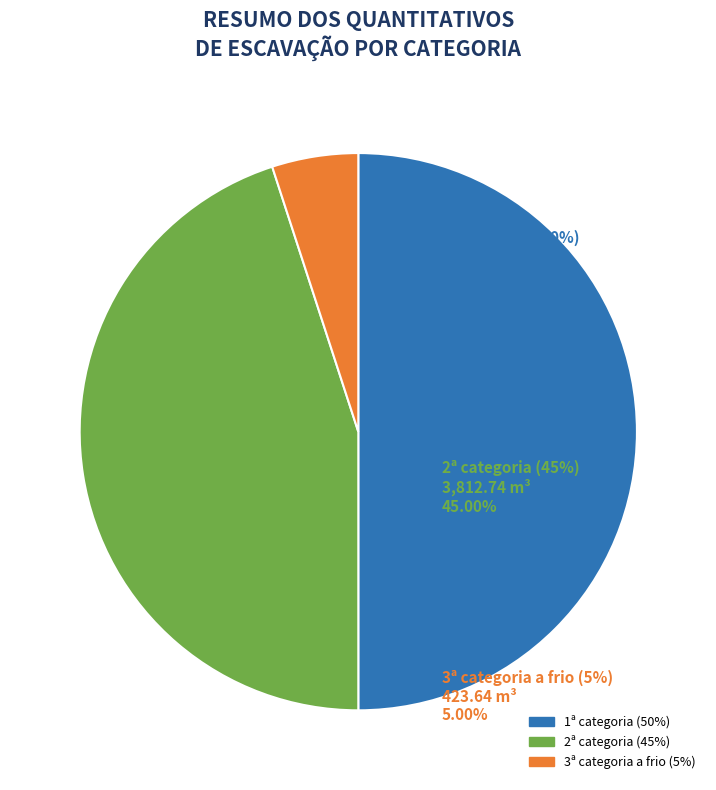

Count the number of slices in the pie.

3